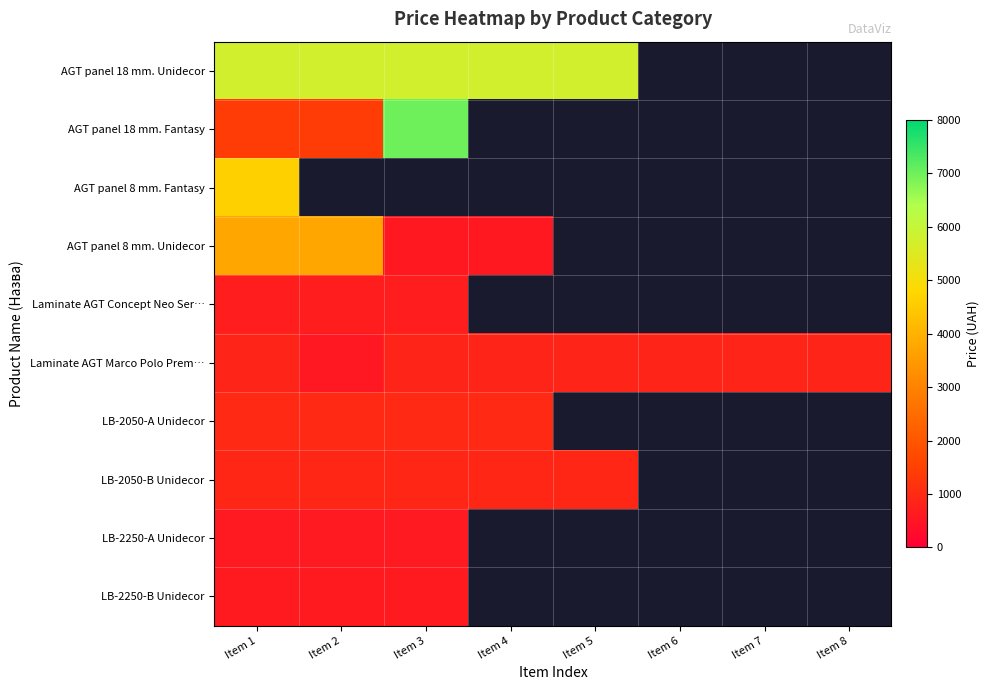

List the series in order of their peak value, highest first.

AGT panel 18 mm. Fantasy, AGT panel 18 mm. Unidecor, AGT panel 8 mm. Fantasy, AGT panel 8 mm. Unidecor, LB-2050-A Unidecor, LB-2050-B Unidecor, Laminate AGT Marco Polo Prem…, Laminate AGT Concept Neo Ser…, LB-2250-B Unidecor, LB-2250-A Unidecor